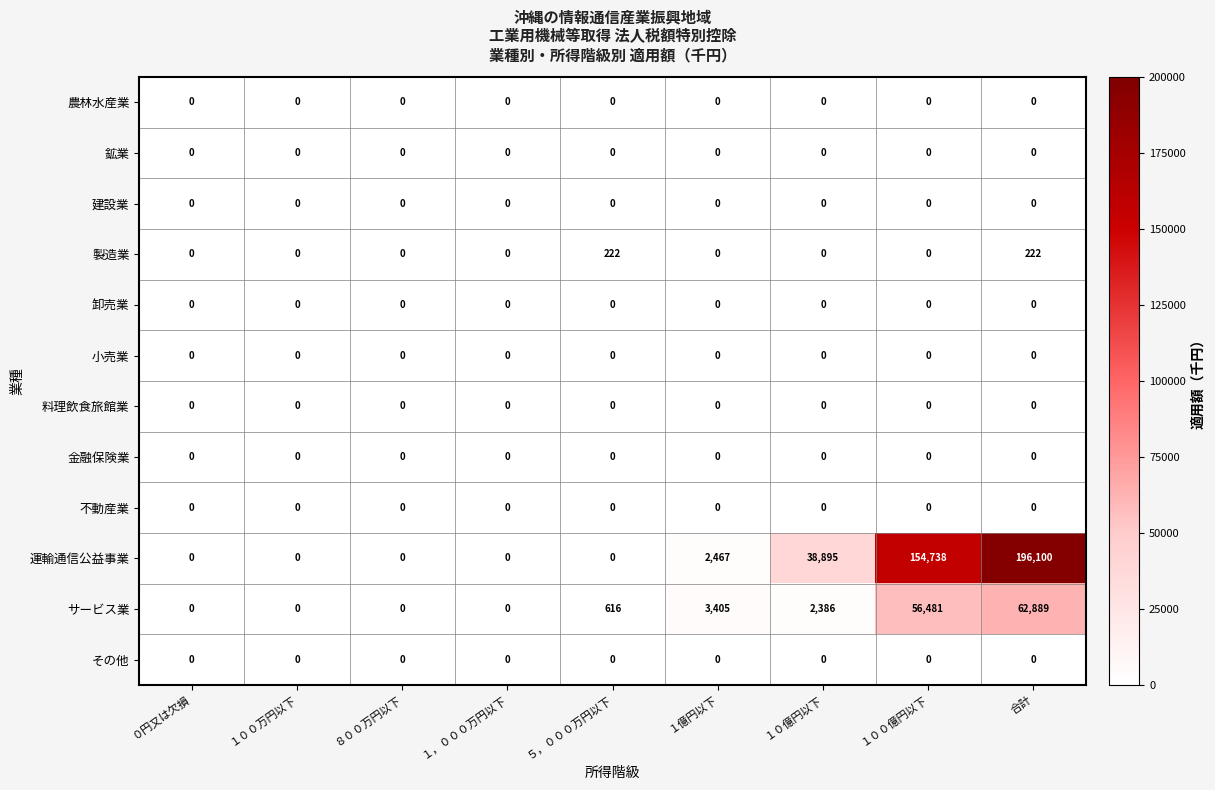

Which series changed the most between ８００万円以下 and １億円以下?

サービス業